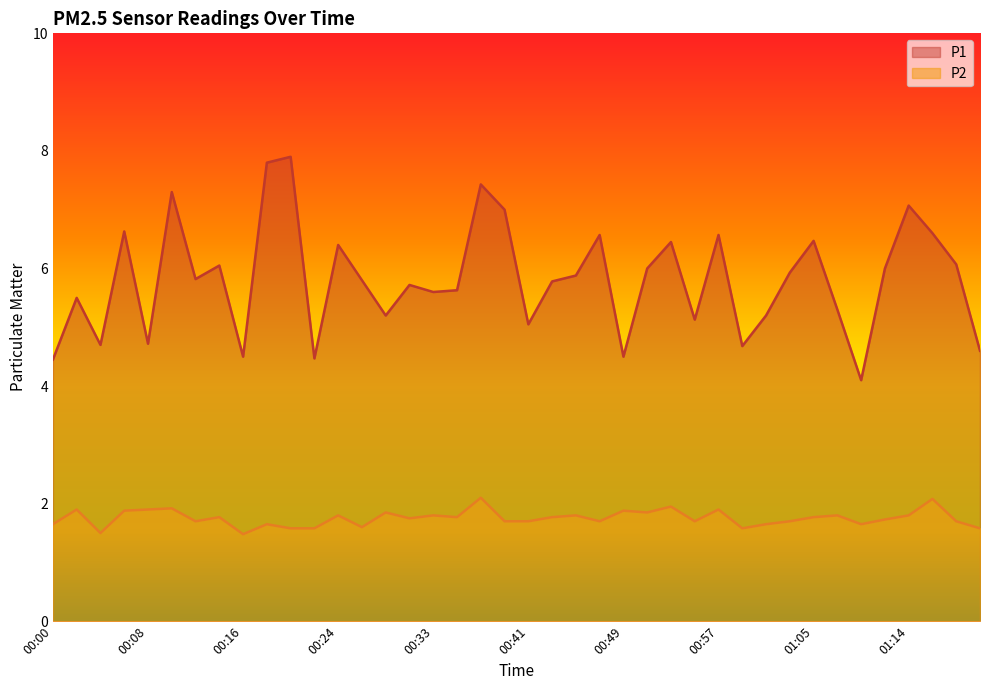

True or false: P2 has more than 2 interior local peaks.

True